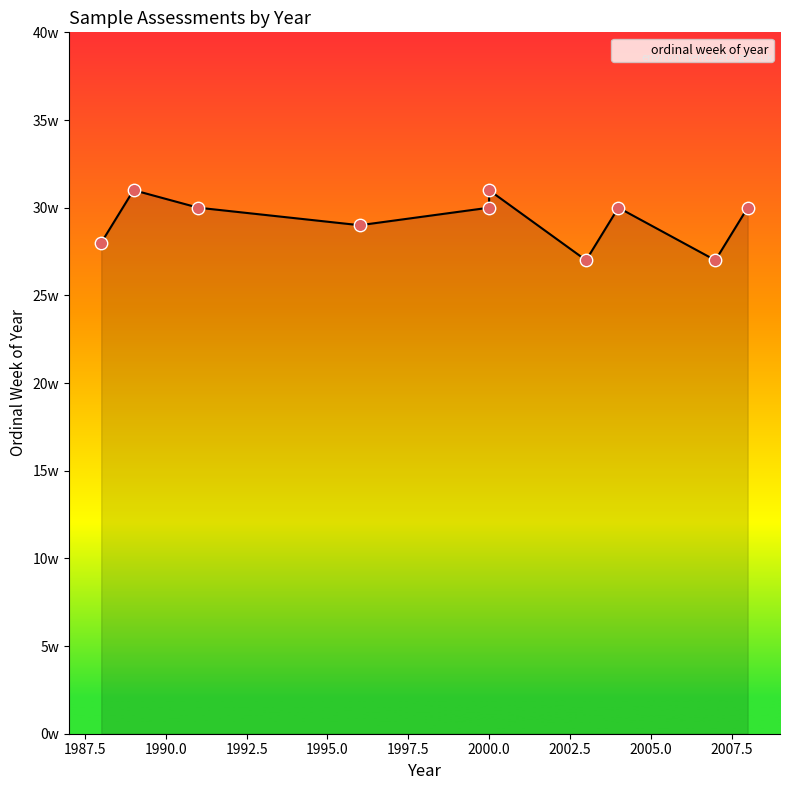

Approximately how many times larger is the value at 2007 compared to 2004?

0.9